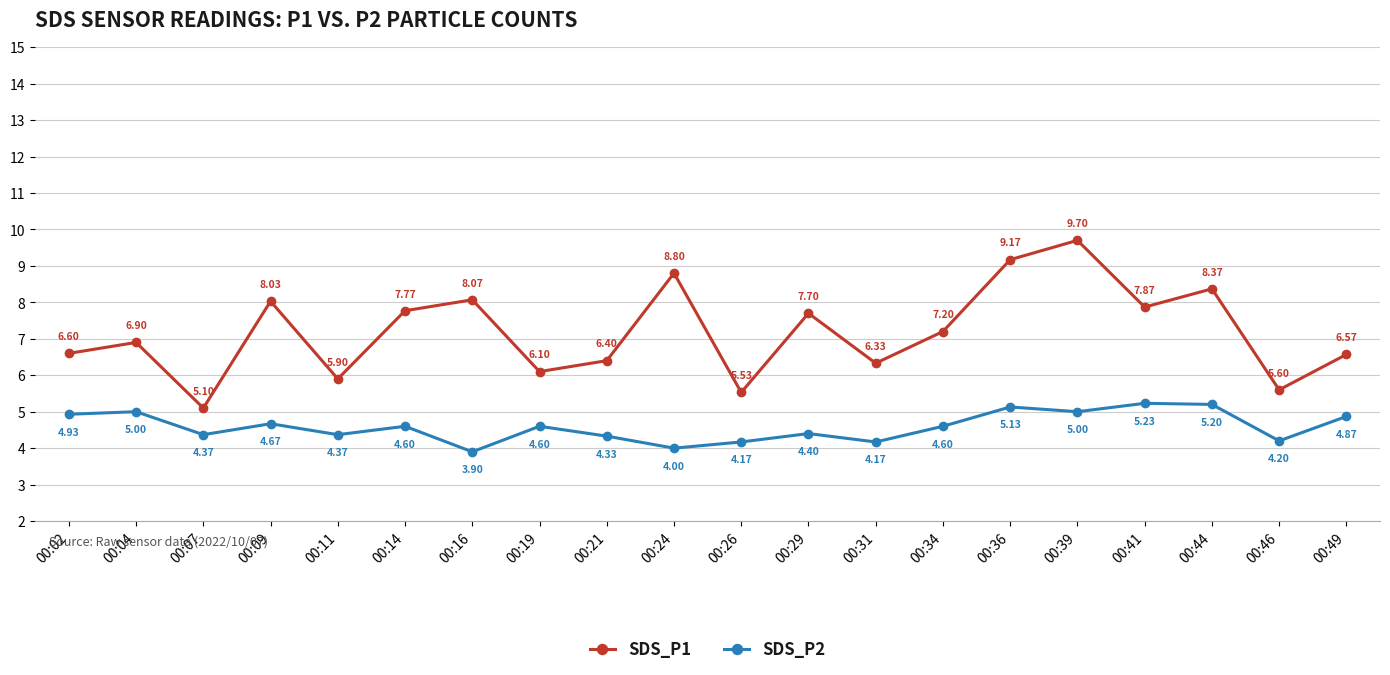

At which category does SDS_P1 reach its first local peak?

00:04